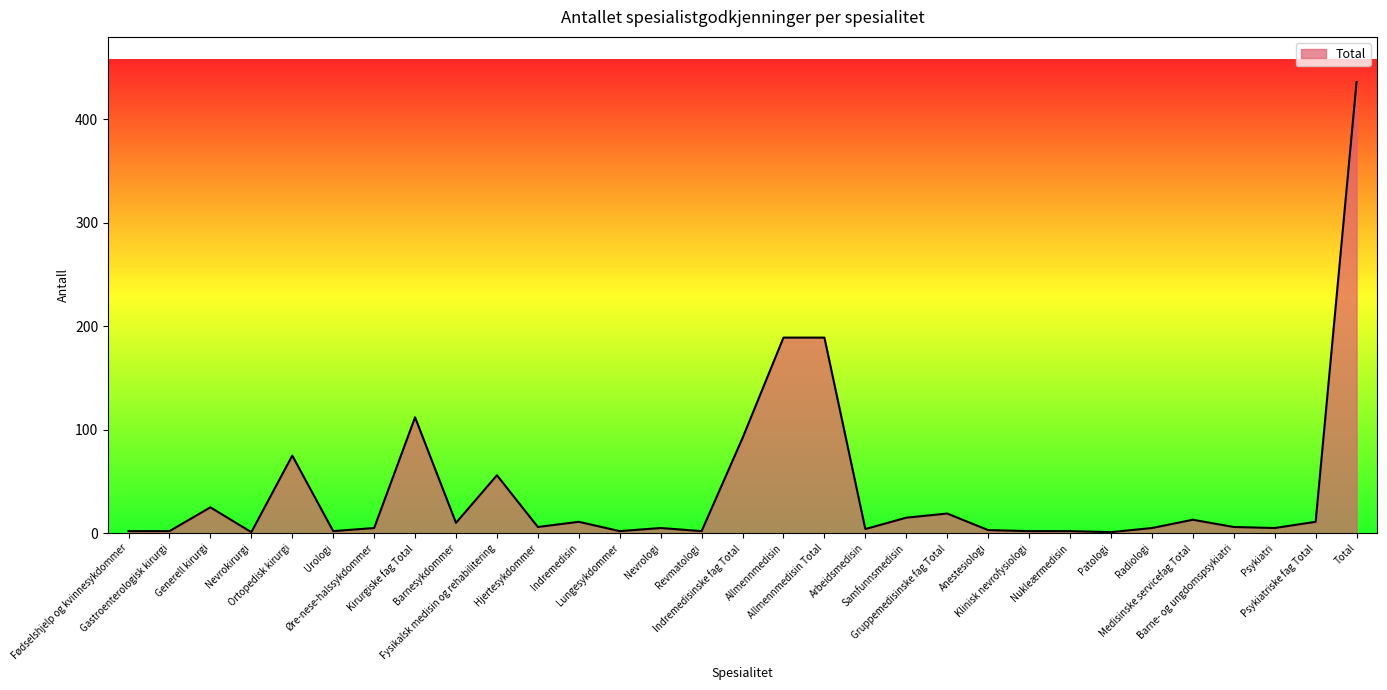

Reading left to right, list all the values displayed in this chart.

2	2	25	1	75	2	5	112	10	56	6	11	2	5	2	92	189	189	4	15	19	3	2	2	1	5	13	6	5	11	436